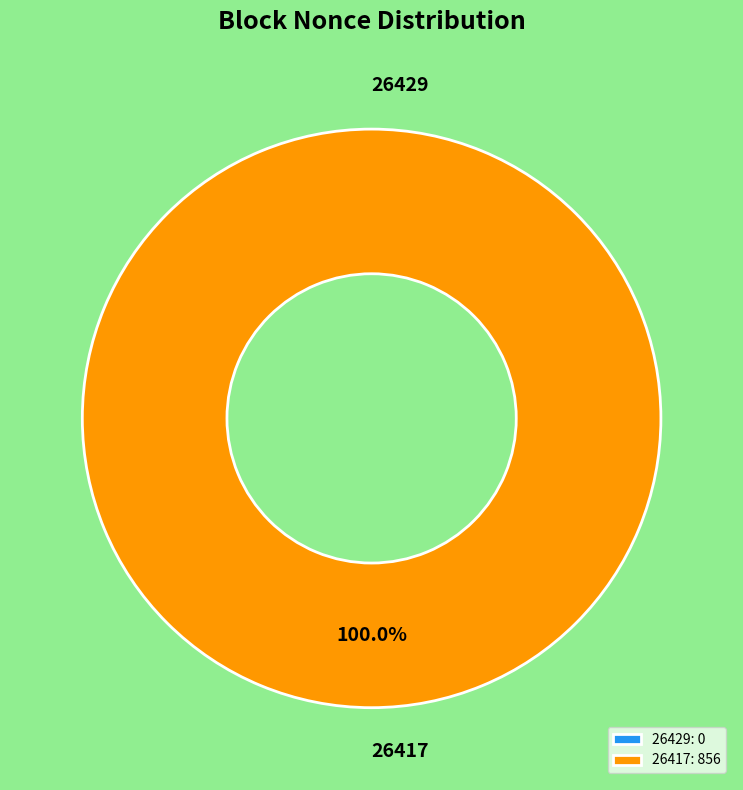

Does any single category account for the majority?

Yes